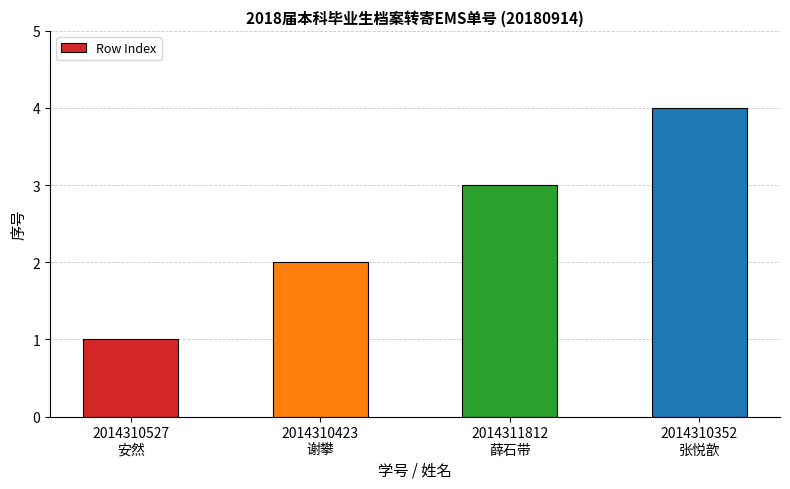

Which category has the highest value across all series?

2014310352
张悦歆